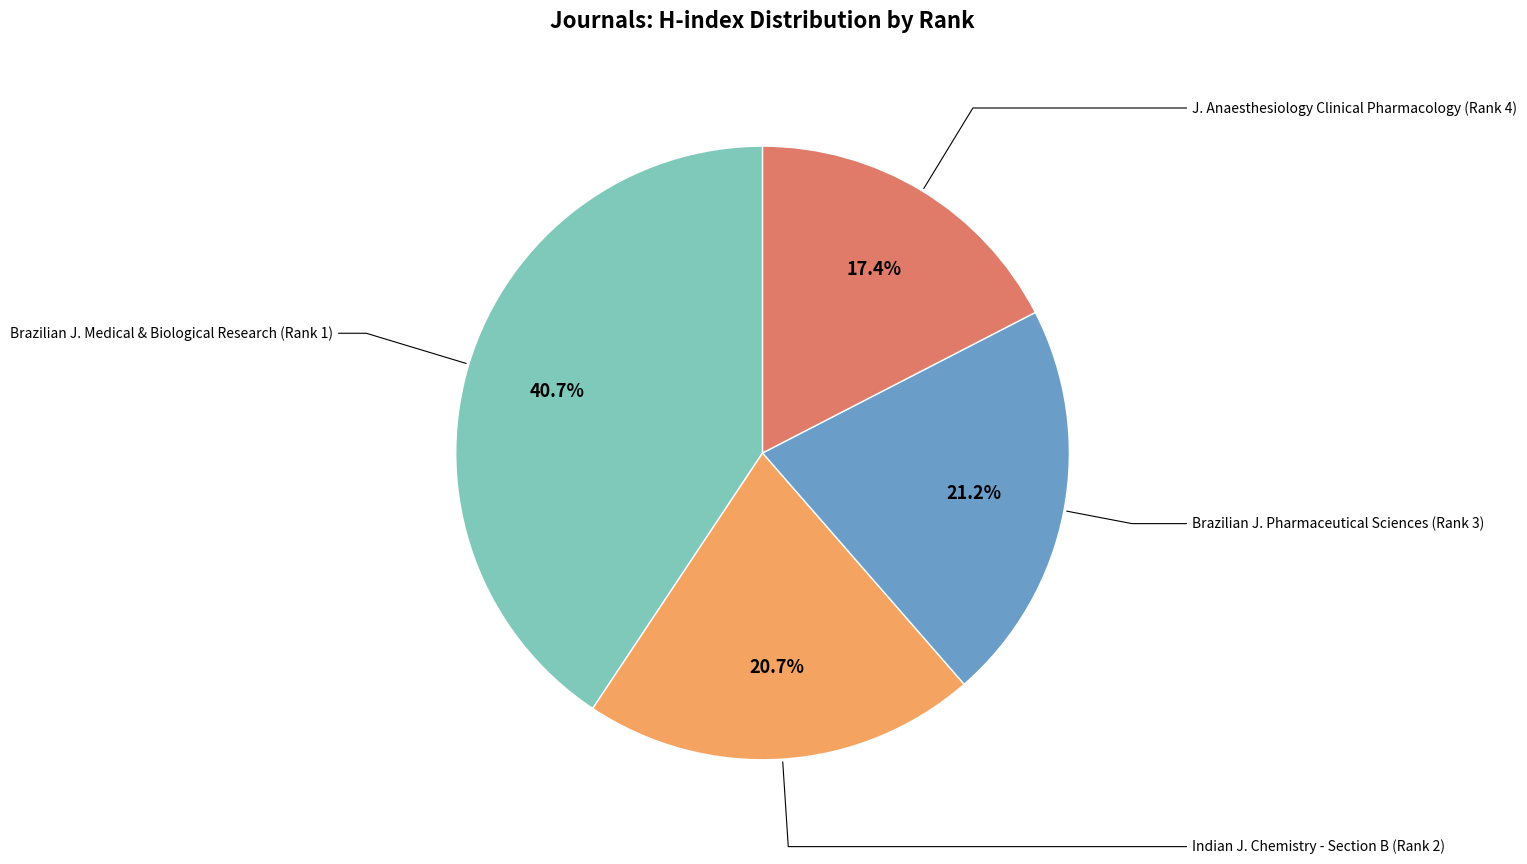

Is there any slice that represents more than half of the pie?

No